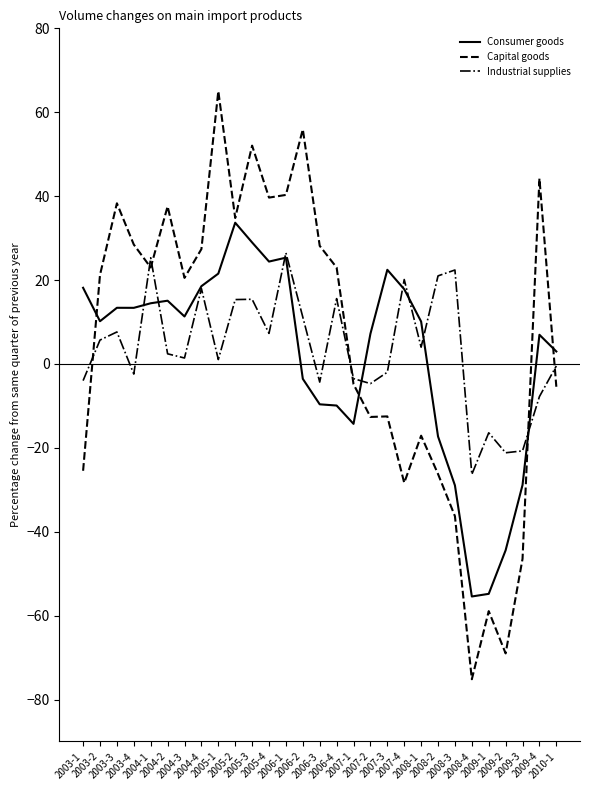

After their last crossing, which series has the higher values: Industrial supplies or Consumer goods?

Consumer goods